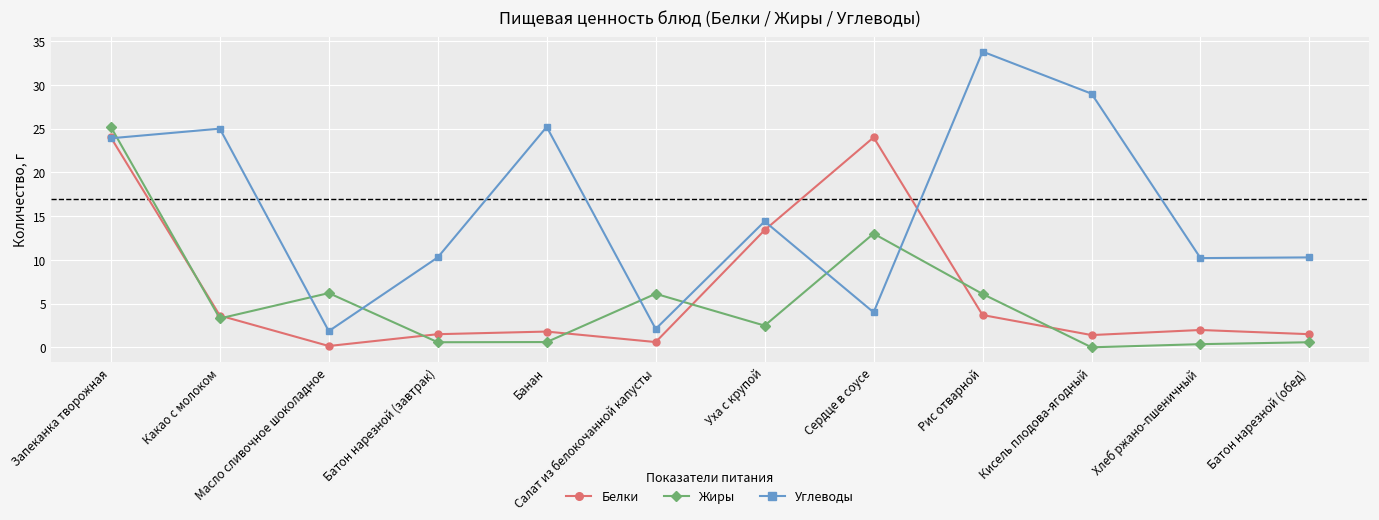

What are all the series names shown in the legend?

Белки, Жиры, Углеводы